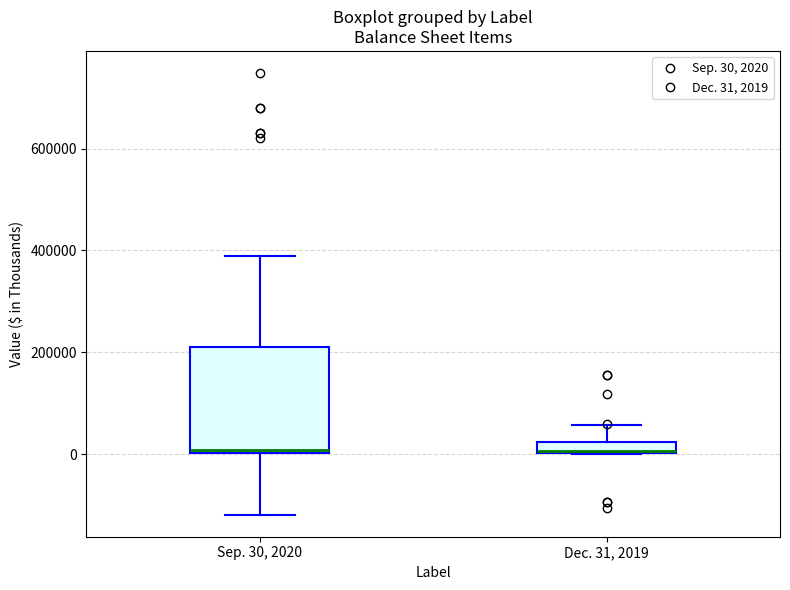

Where does the lower whisker of the box for Sep. 30, 2020 end on the y-axis? The values are not printed on the chart, so give them approximately, as read against the axis.

-120000